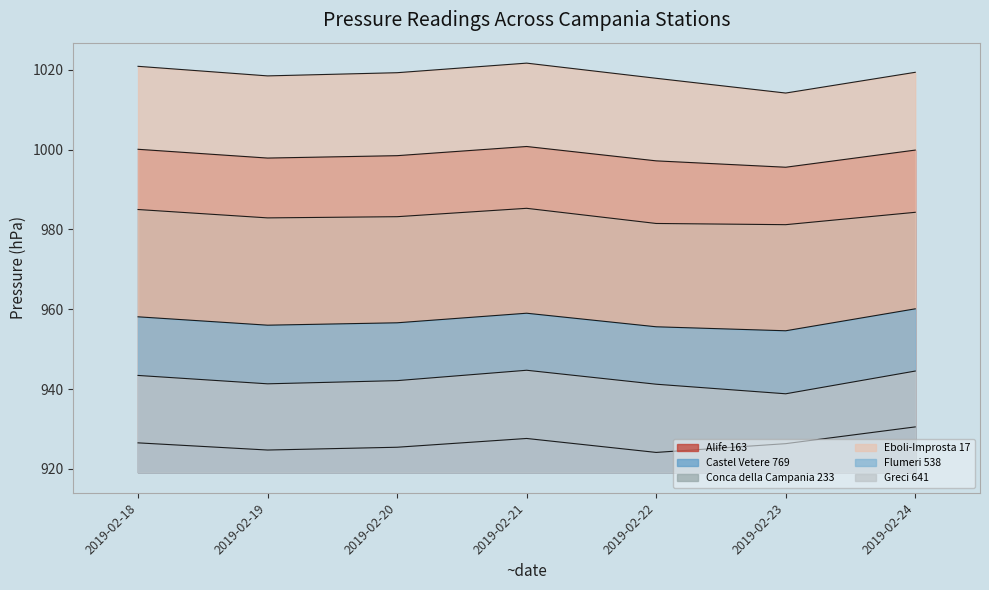

What is the average value of the Greci 641 series?

942.3